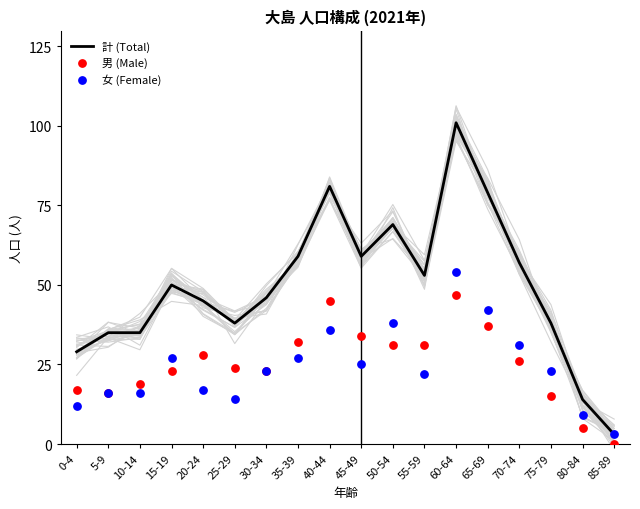

What are all the series names shown in the legend?

計 (Total), 男 (Male), 女 (Female)